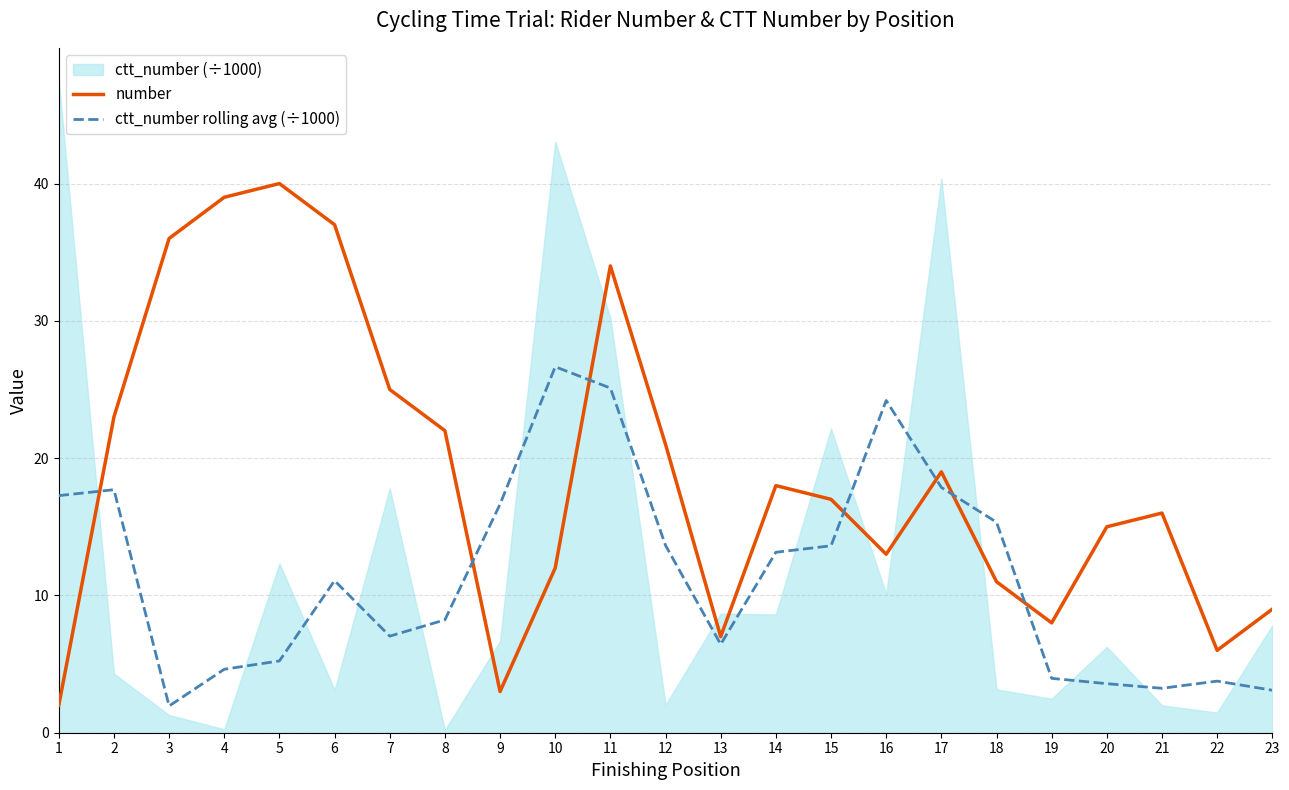

What is the lowest value of the number series?

2.0